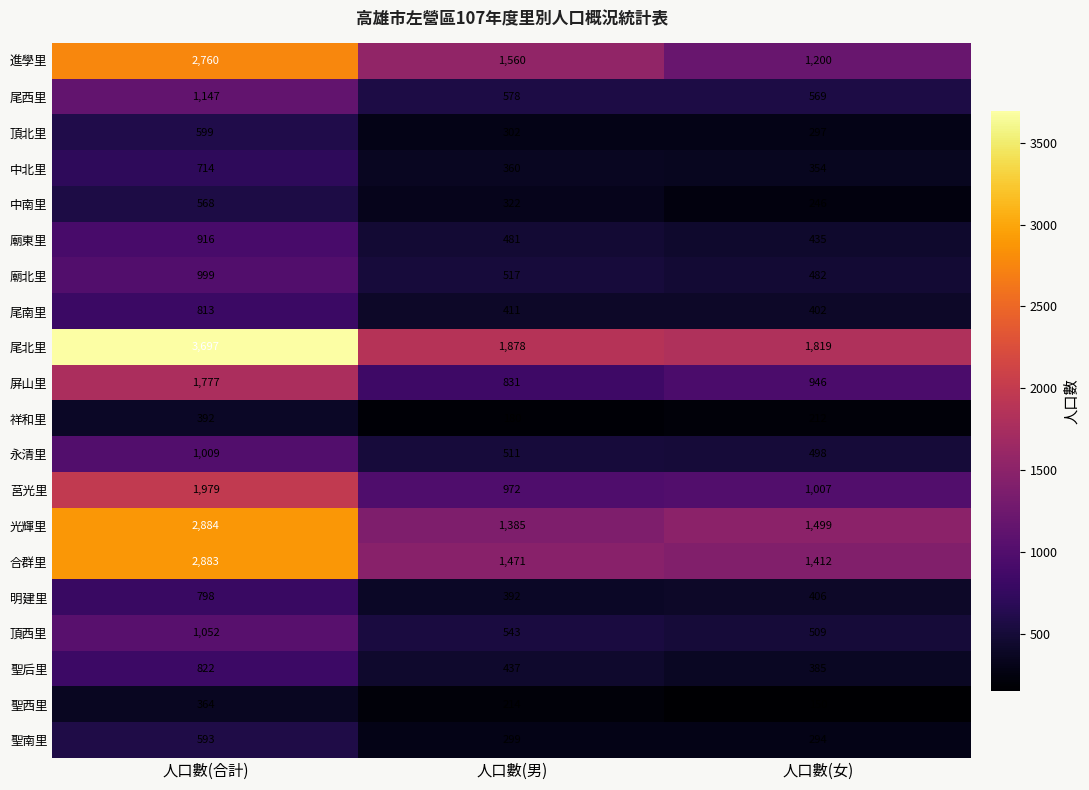

At which label does 祥和里 first exceed 212?

人口數(合計)